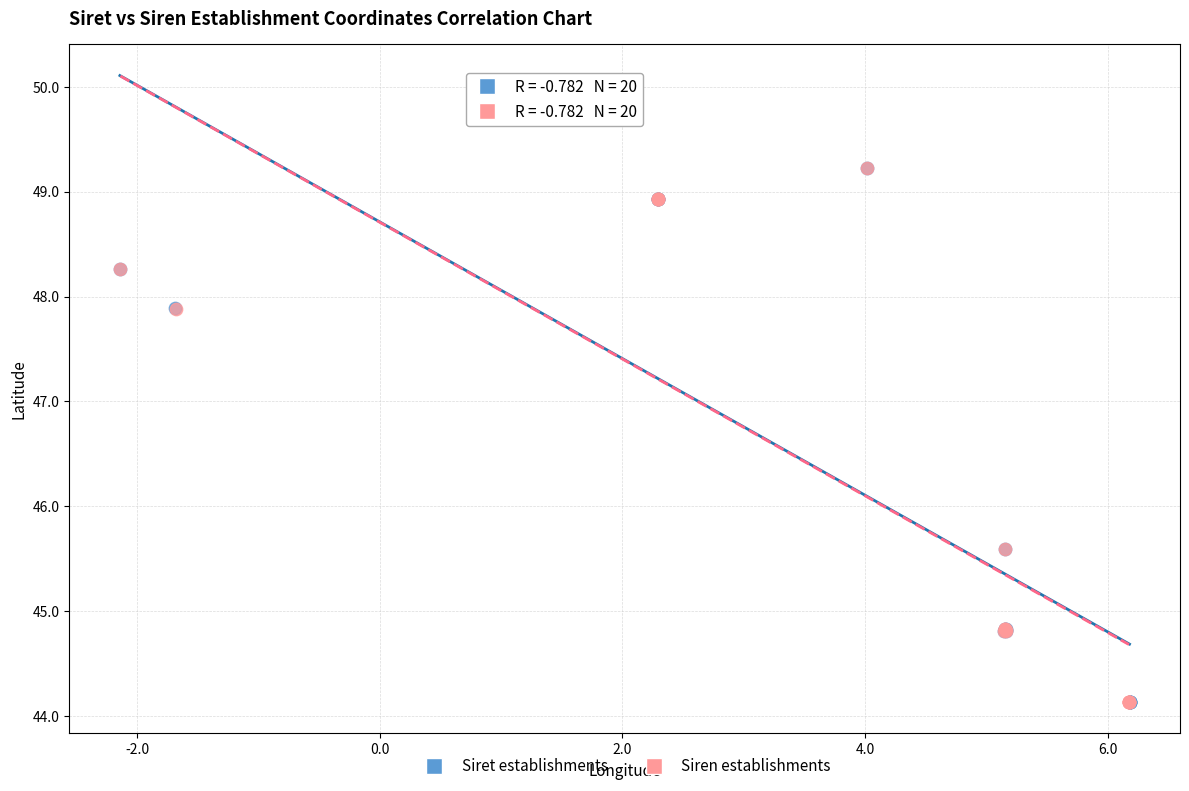

Which series has the largest Y range (max minus min)?

Siret establishments